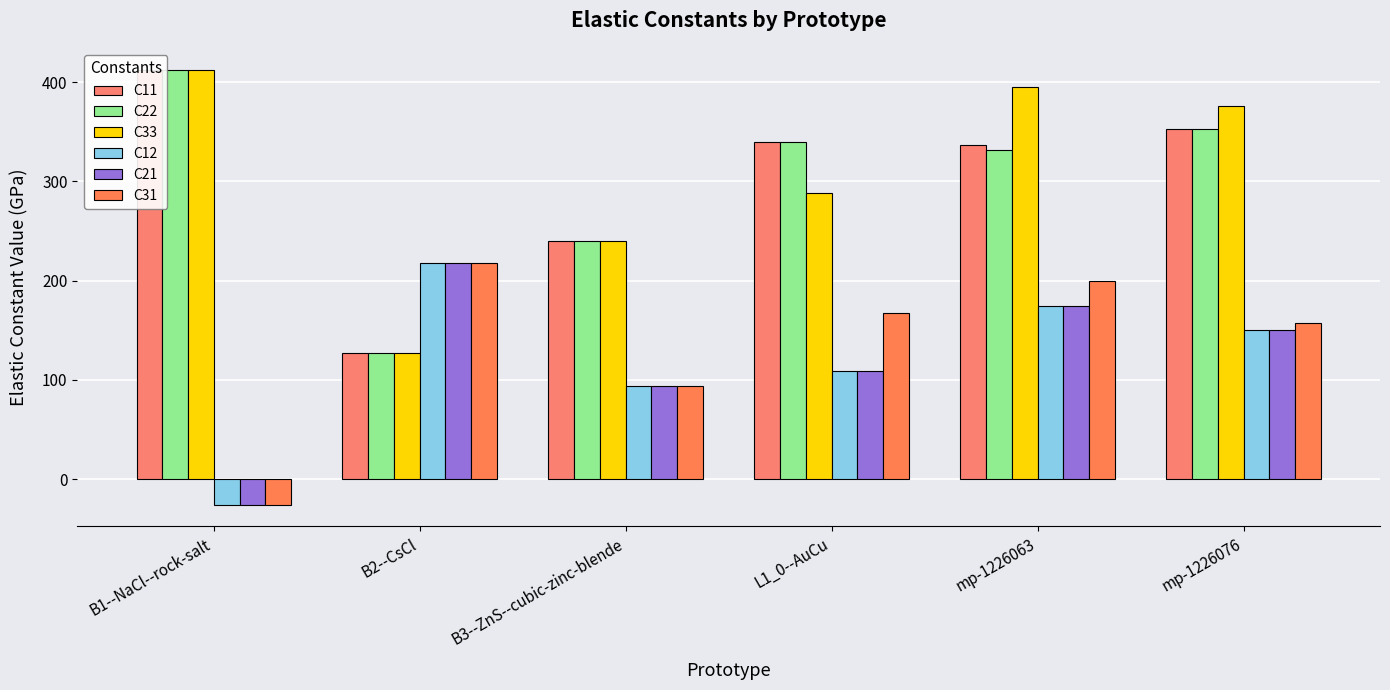

Is it true that C22 equals 331.9 at mp-1226063?

True